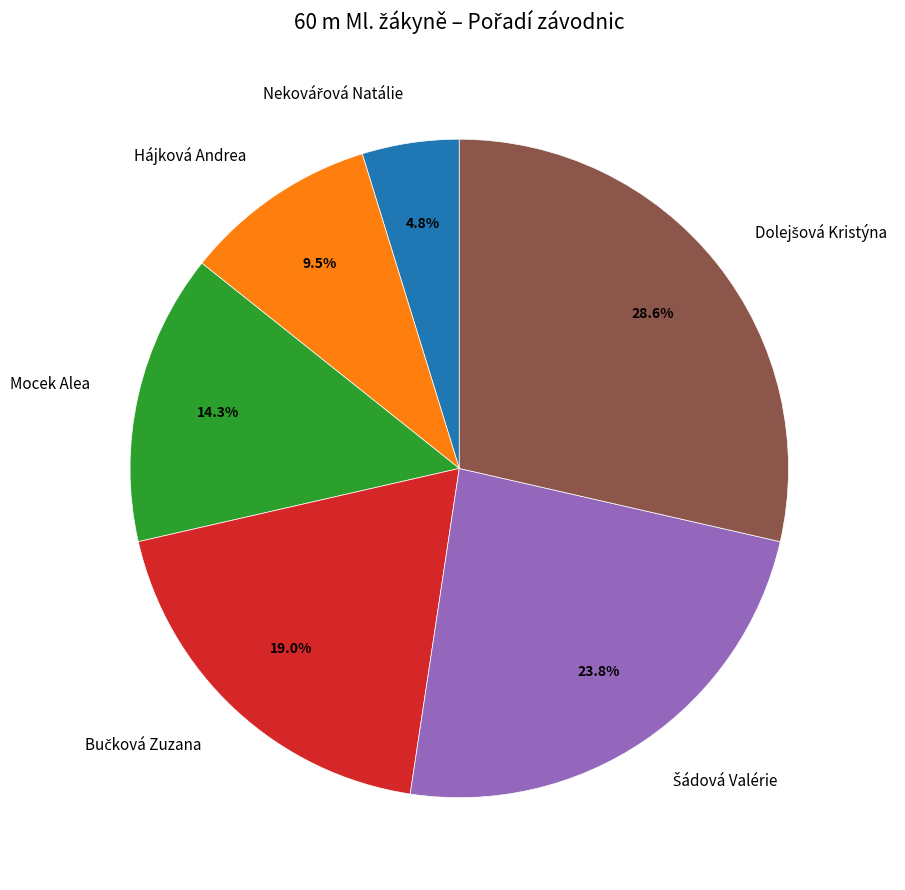

Count the number of slices in the pie.

6